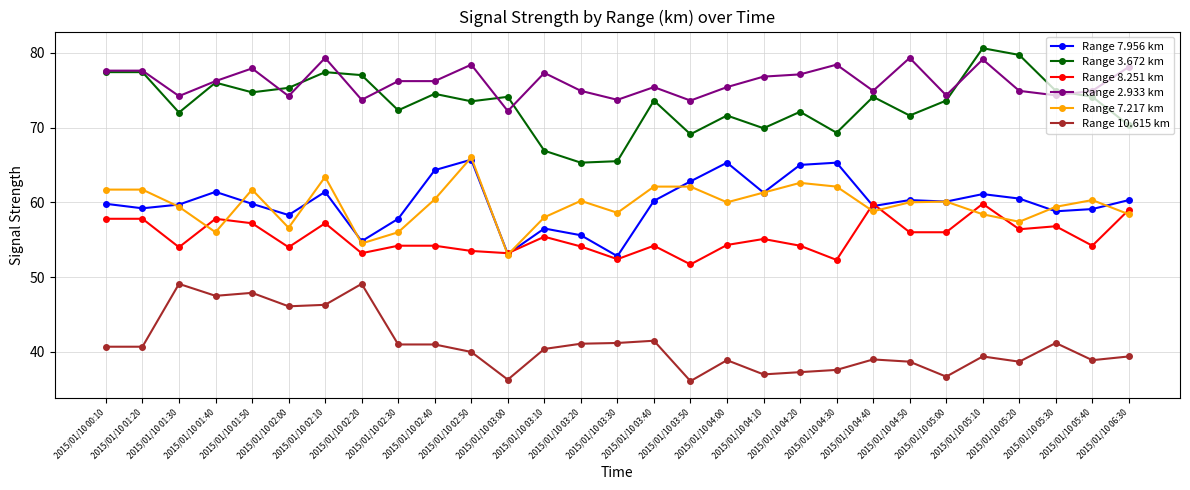

What is the sum of the Range 7.956 km values at 2015/01/10 05:30 and 2015/01/10 01:50?

118.6